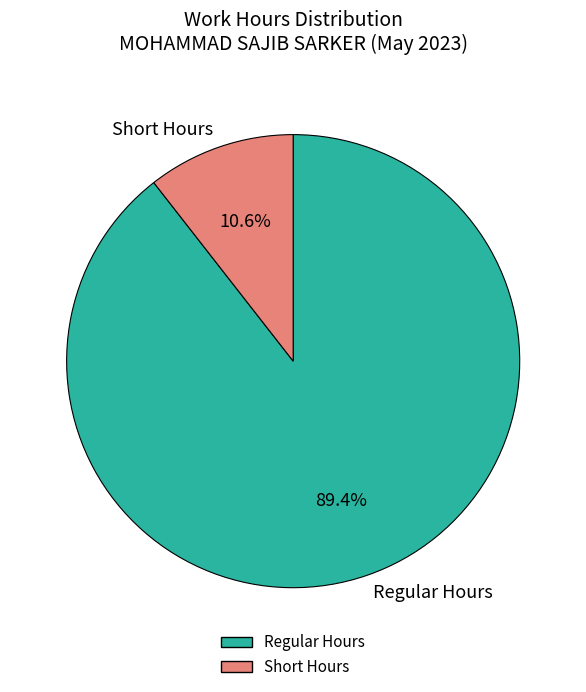

How many segments does this pie chart have?

2